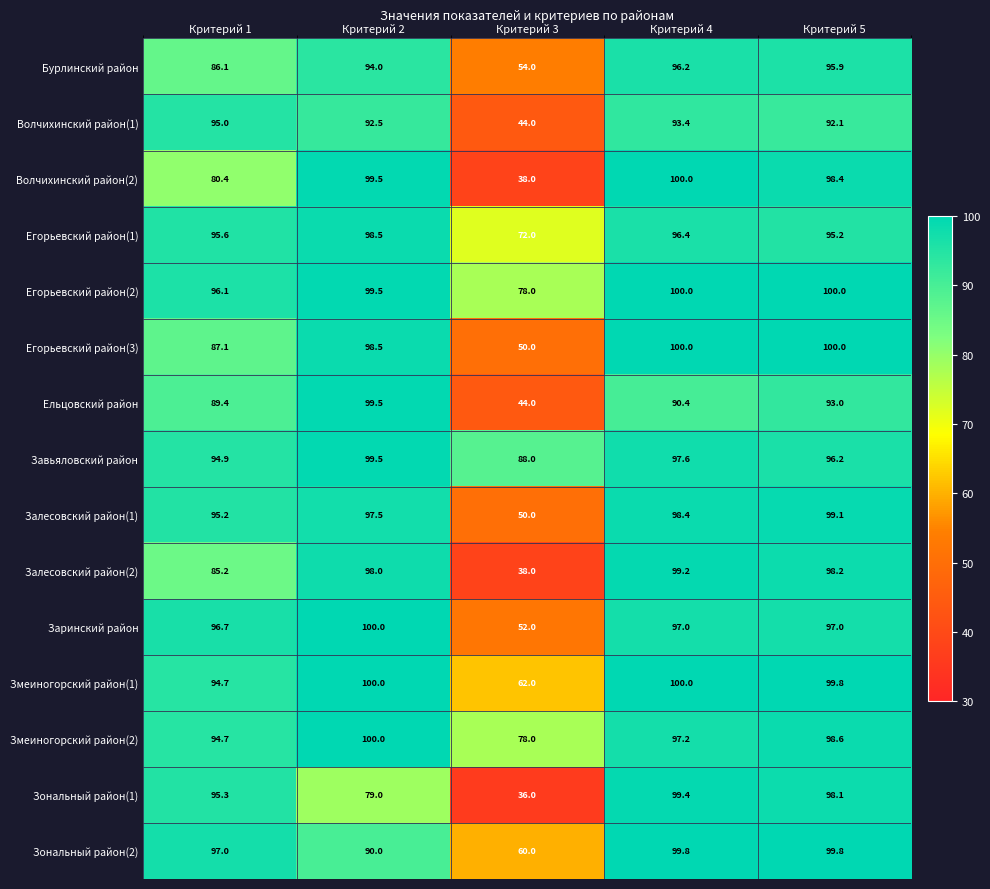

What is the total value across all series at Критерий 4?

1465.0